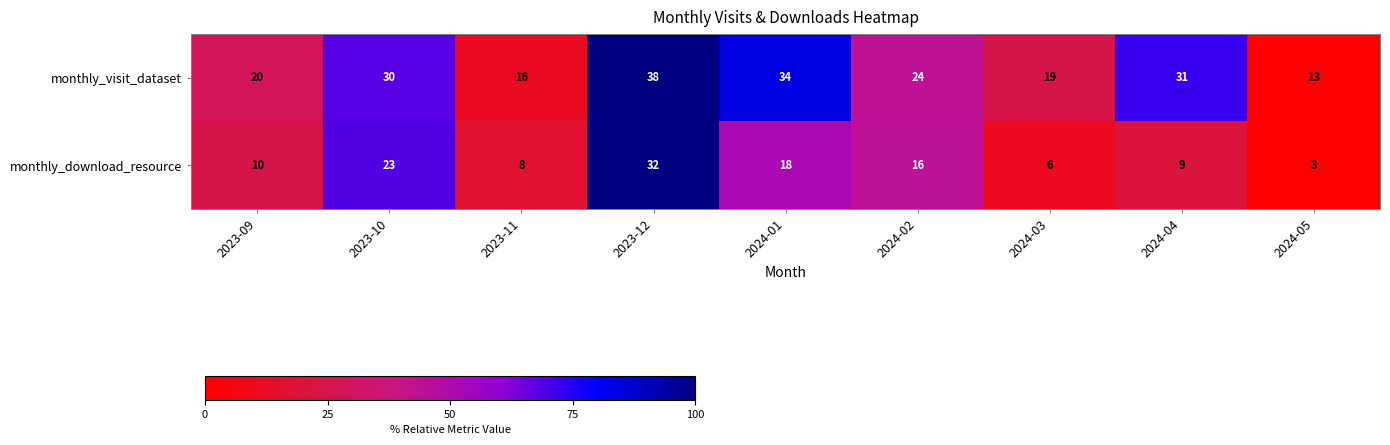

At which label does monthly_visit_dataset reach its minimum?

2024-05